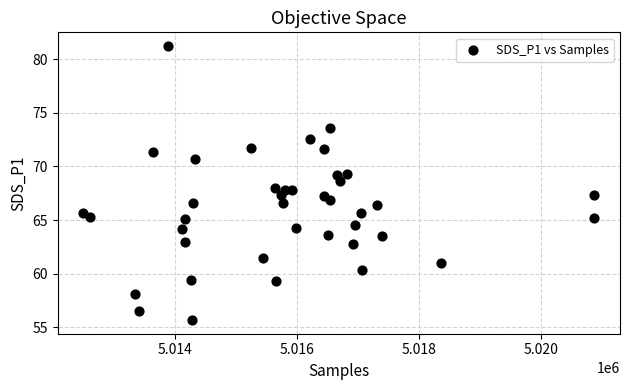

What is the range of Y values (max minus min)?

25.6